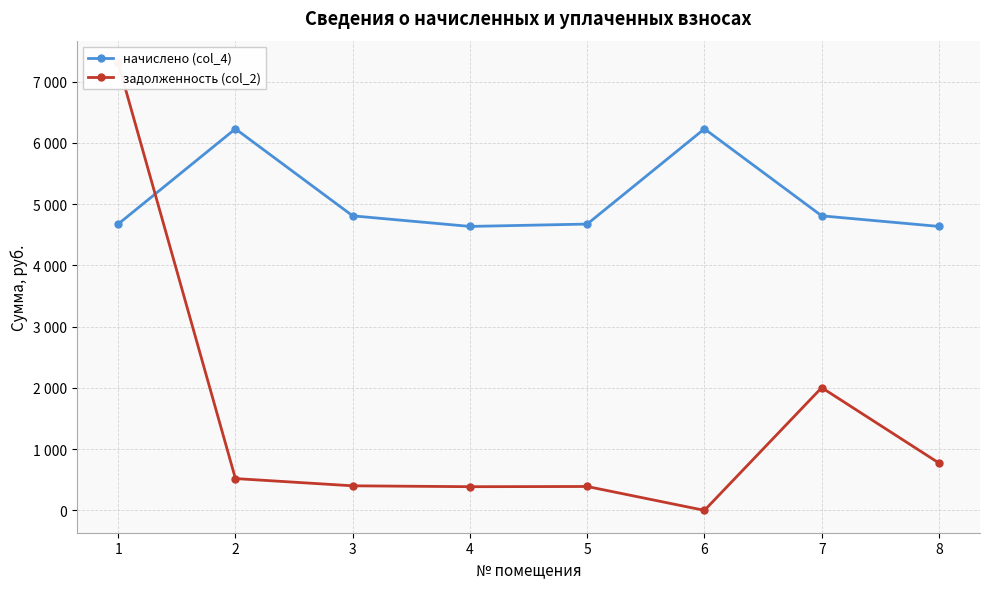

At which label does начислено (col_4) reach its minimum?

4